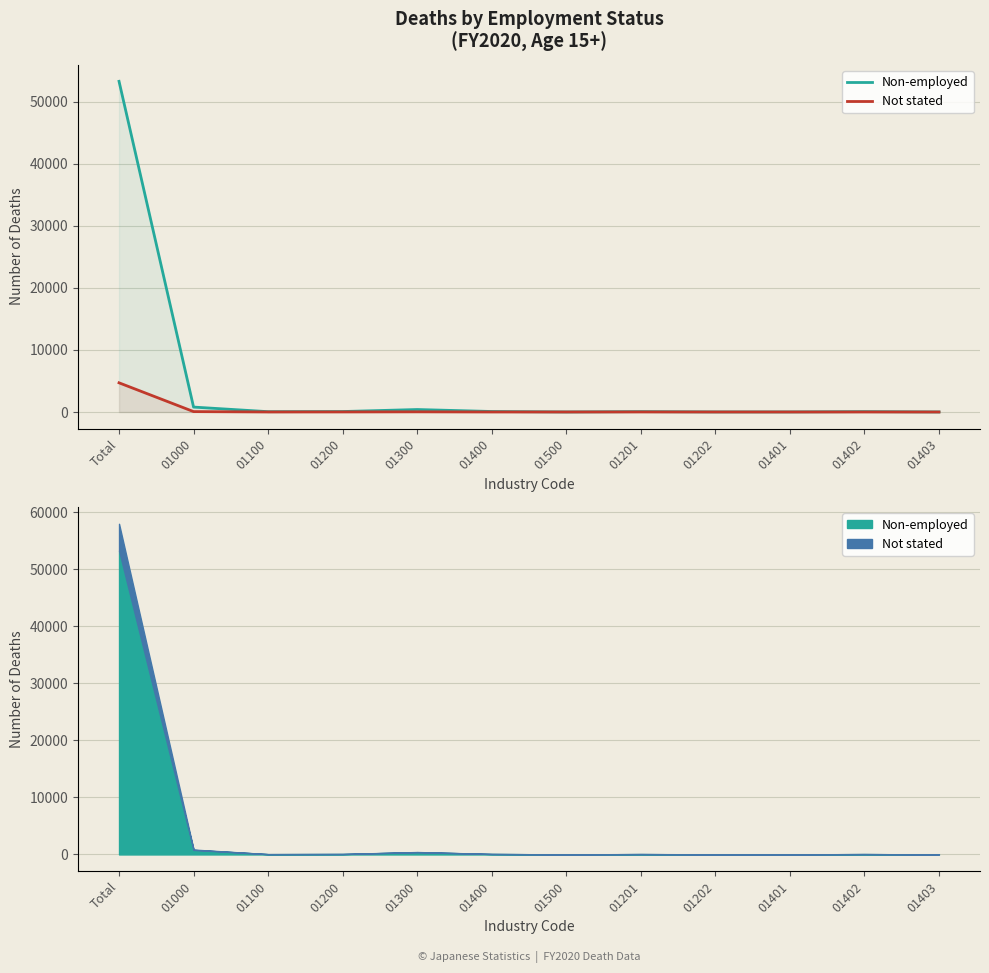

Between 01401 and 01402, which series saw the biggest shift?

Non-employed